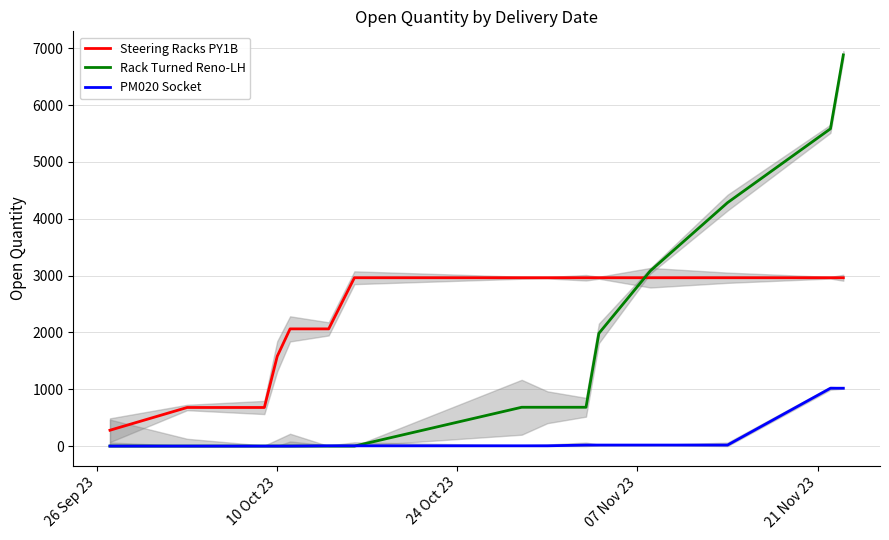

What are all the series names shown in the legend?

Steering Racks PY1B, Rack Turned Reno-LH, PM020 Socket